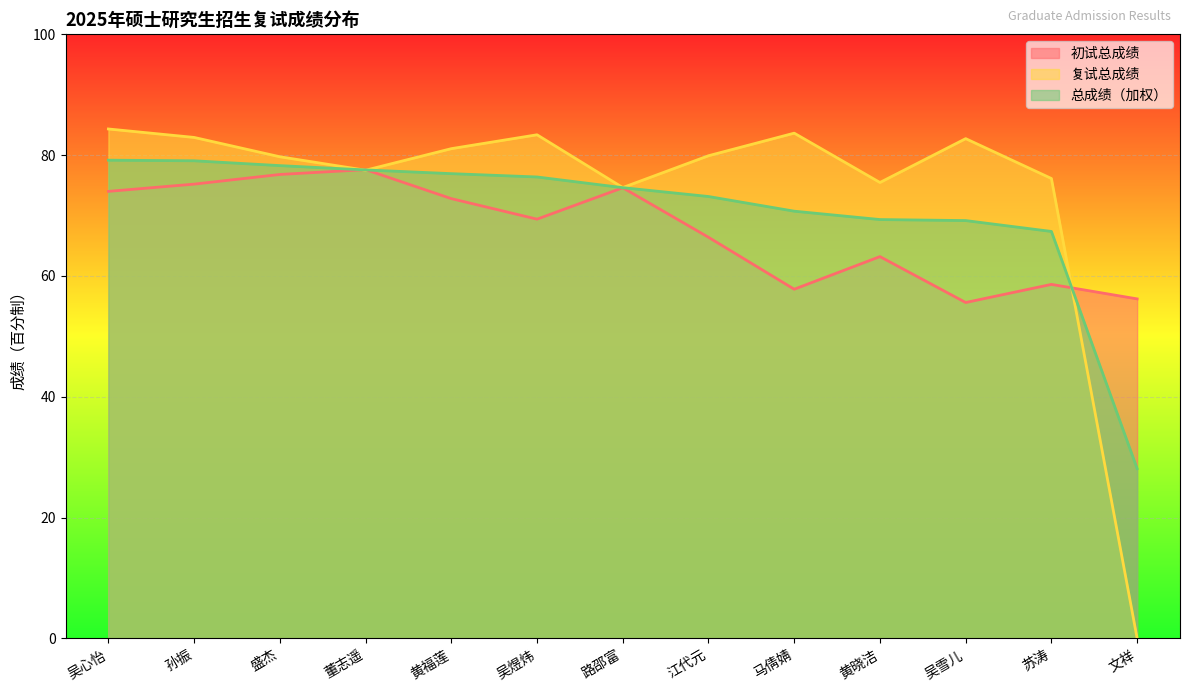

What is the sum of the 初试总成绩 values at 苏涛 and 路邵富?

133.2